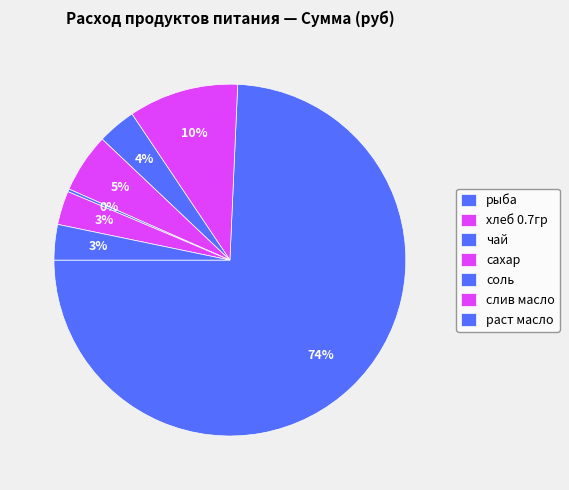

To the nearest percent, what percentage of the pie is рыба?

74%